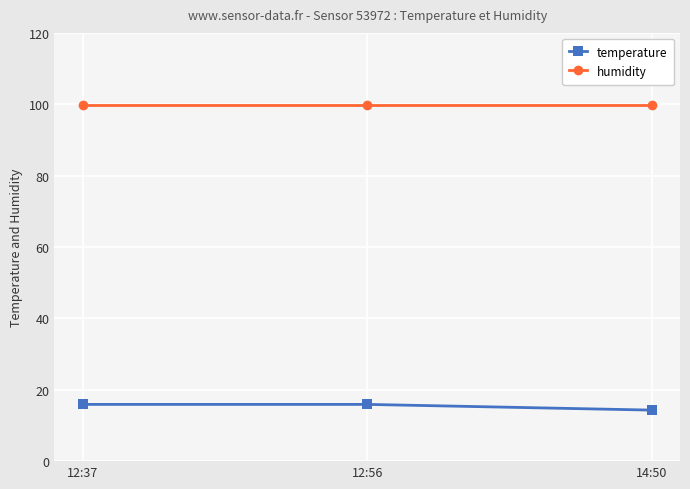

Is the value of humidity at 12:37 greater than the value of temperature at 12:37?

Yes